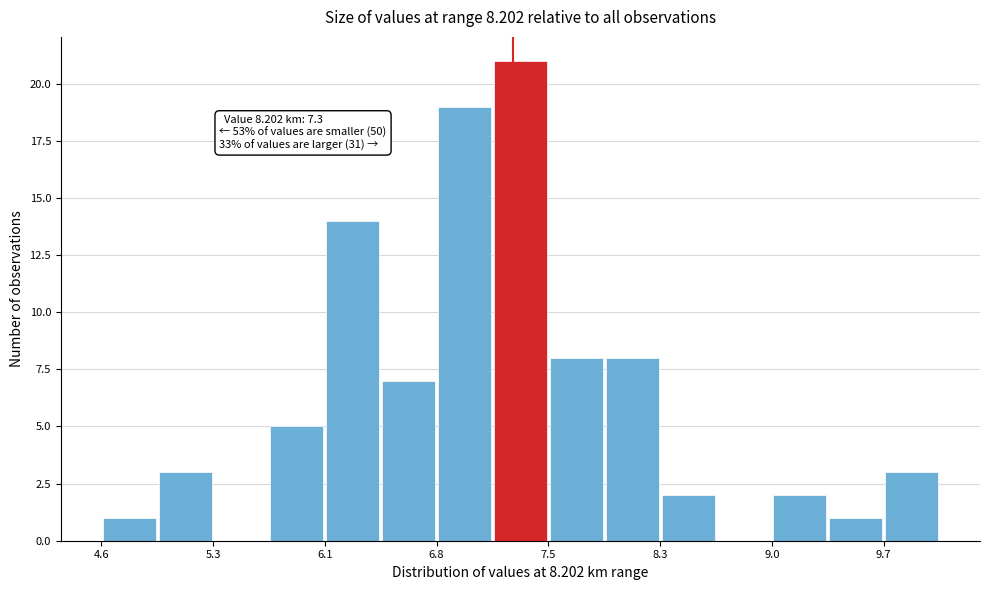

Read against the x-axis, roughly where is the centre of the tallest bar?

7.4